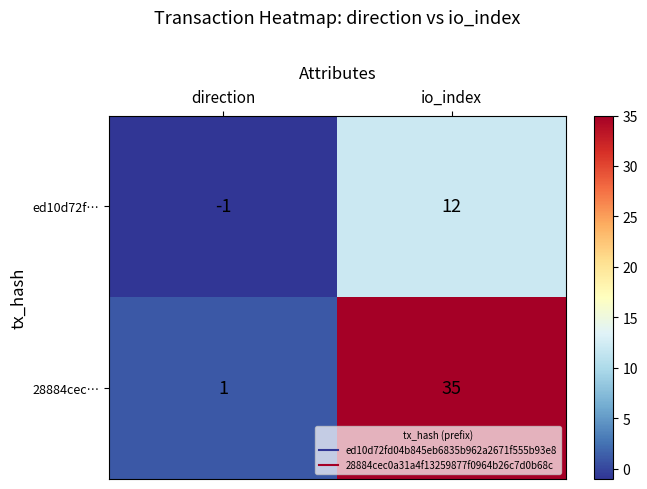

At which category does the chart reach its minimum across all series?

direction